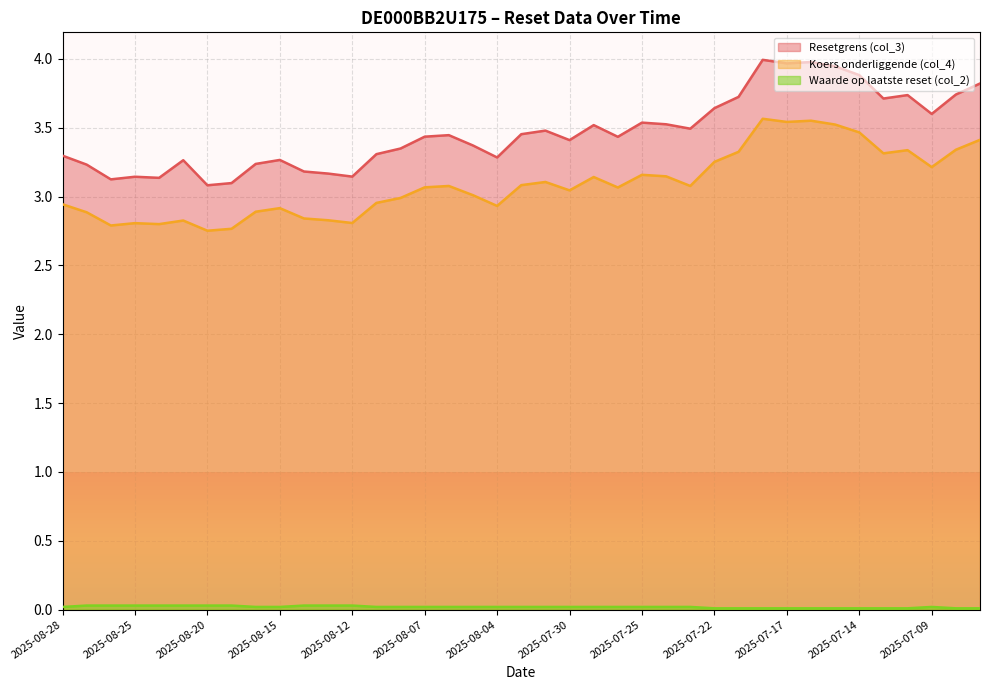

How many lines are shown in the chart?

3